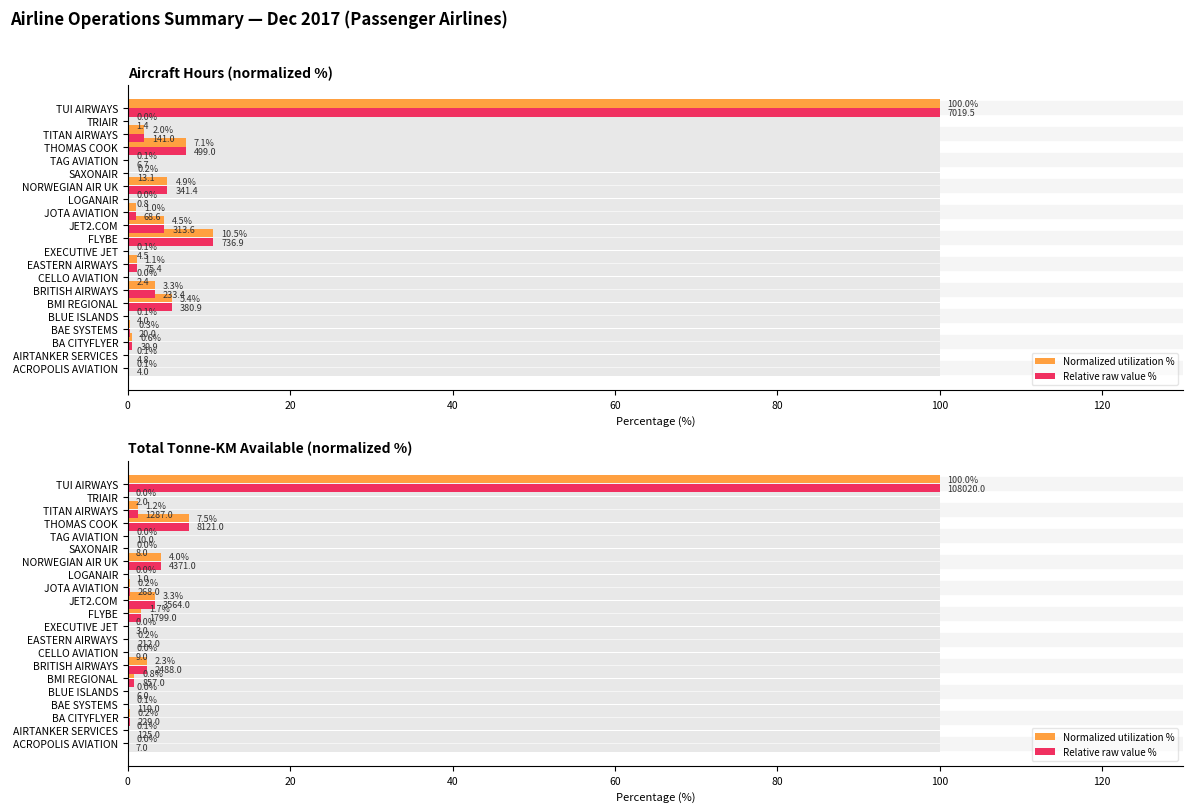

What are all the series names shown in the legend?

Normalized utilization %, Relative raw value %